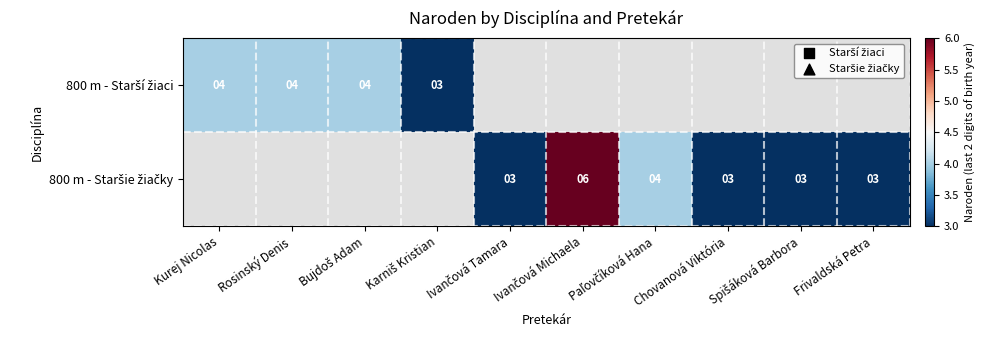

Where is 800 m - Starší žiaci nearest to the value 3?

Karniš Kristian